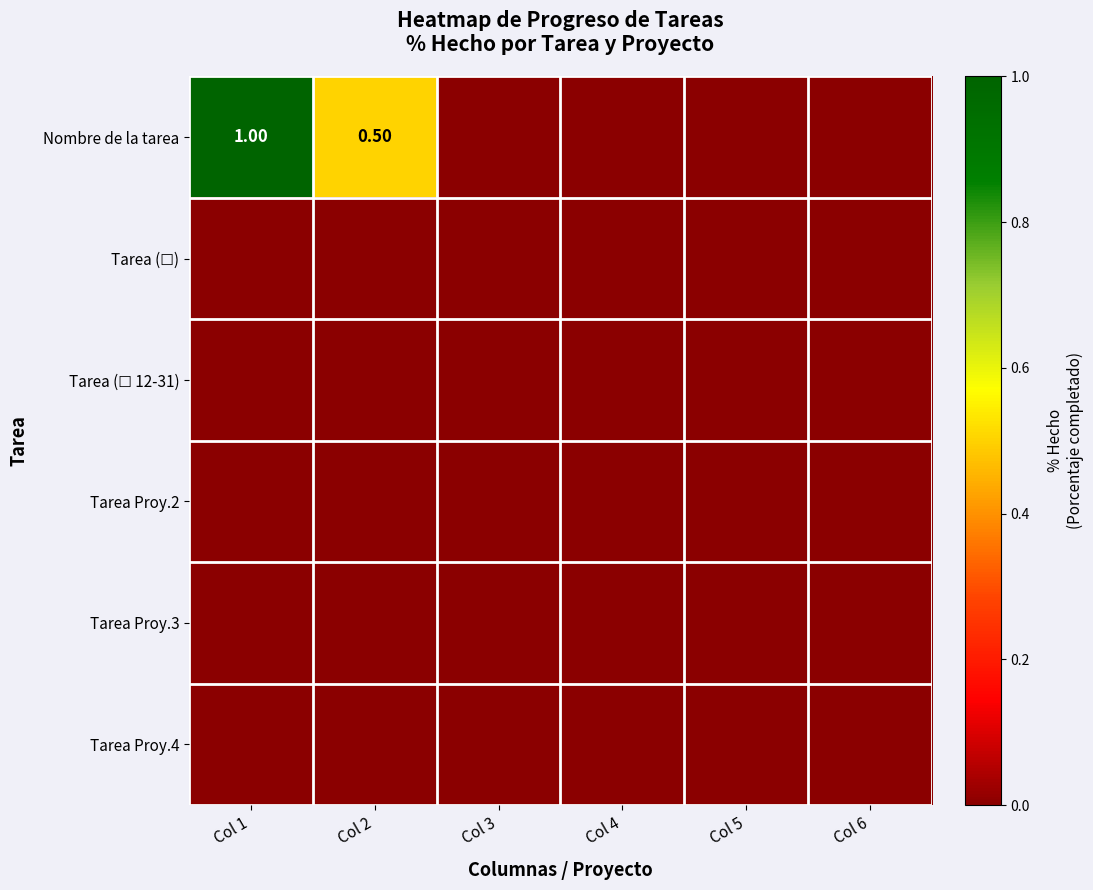

Which series has the largest total across all categories?

Nombre de la tarea